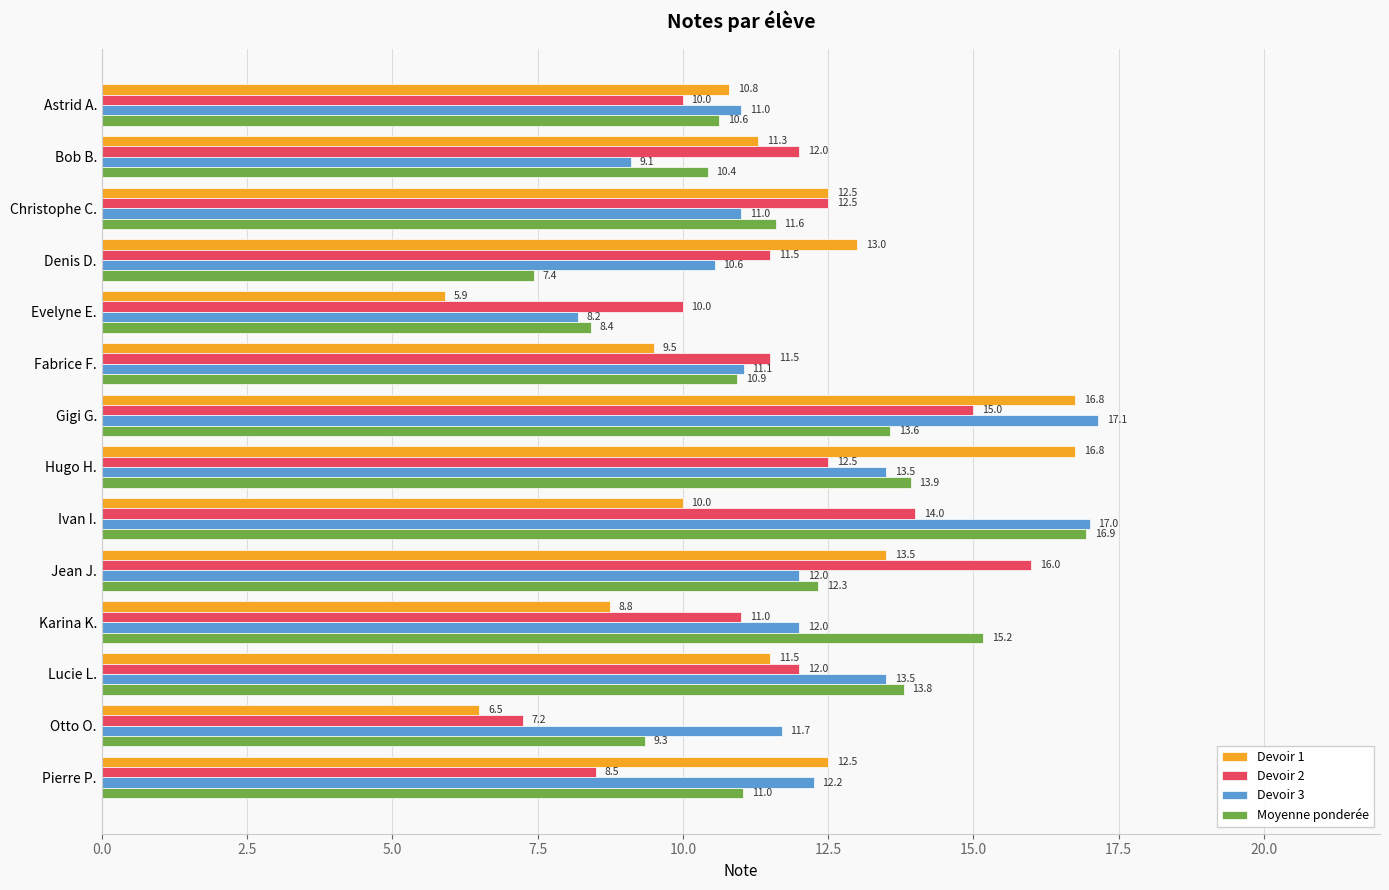

What is the sum of the Moyenne ponderée values at Karina K. and Hugo H.?

29.1